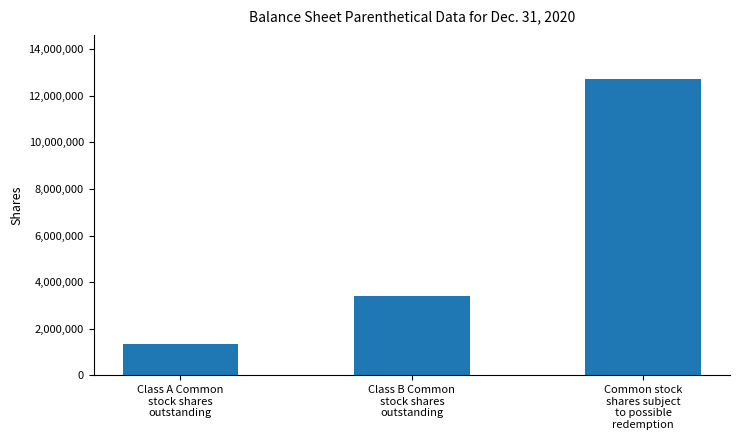

How many values are between 1337393 and 12704007?

3